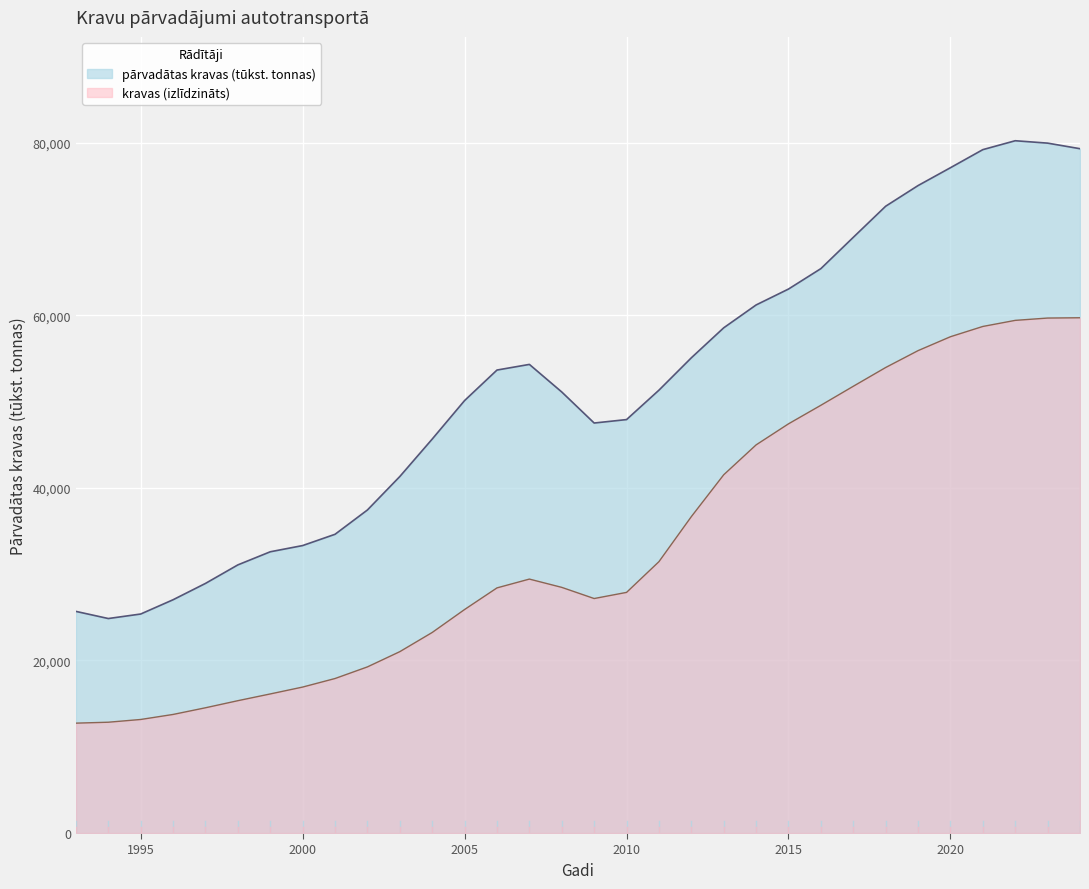

Reading left to right, extract all data points from this chart.

1993=25683.4	1994=24855.7	1995=25379.3	1996=27033.4	1997=28925.7	1998=31072.6	1999=32591.6	2000=33312.1	2001=34618.1	2002=37435.9	2003=41313.0	2004=45653.1	2005=50116.2	2006=53650.8	2007=54304.2	2008=51106.4	2009=47511.3	2010=47910.8	2011=51318.2	2012=55068.8	2013=58544.7	2014=61193.0	2015=63037.3	2016=65404.2	2017=69028.5	2018=72633.6	2019=75027.9	2020=77096.7	2021=79191.8	2022=80223.4	2023=79946.0	2024=79299.7